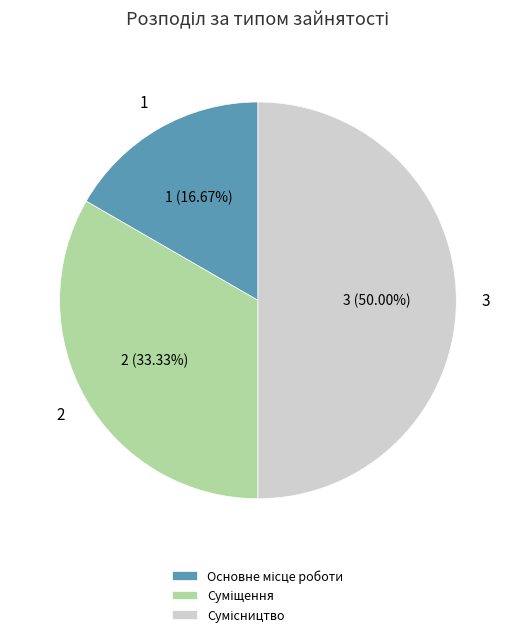

Combined, do Основне місце роботи and Суміщення account for over 50%?

No